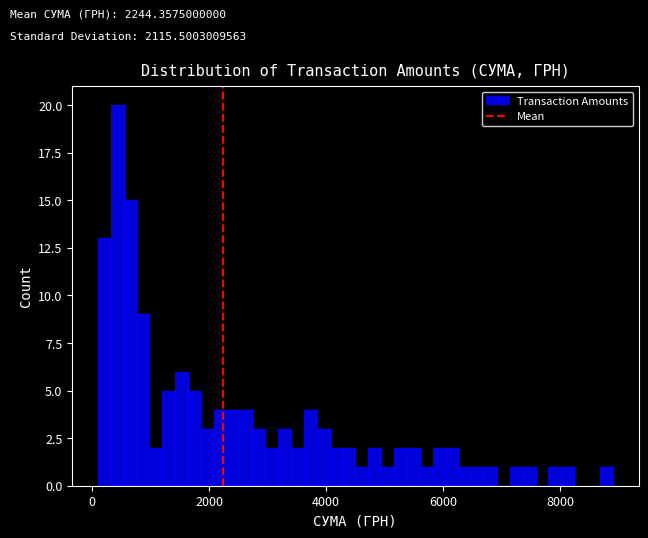

Around what value on the x-axis is the tallest bar? Give the approximate position of its centre, as read against the axis.

400